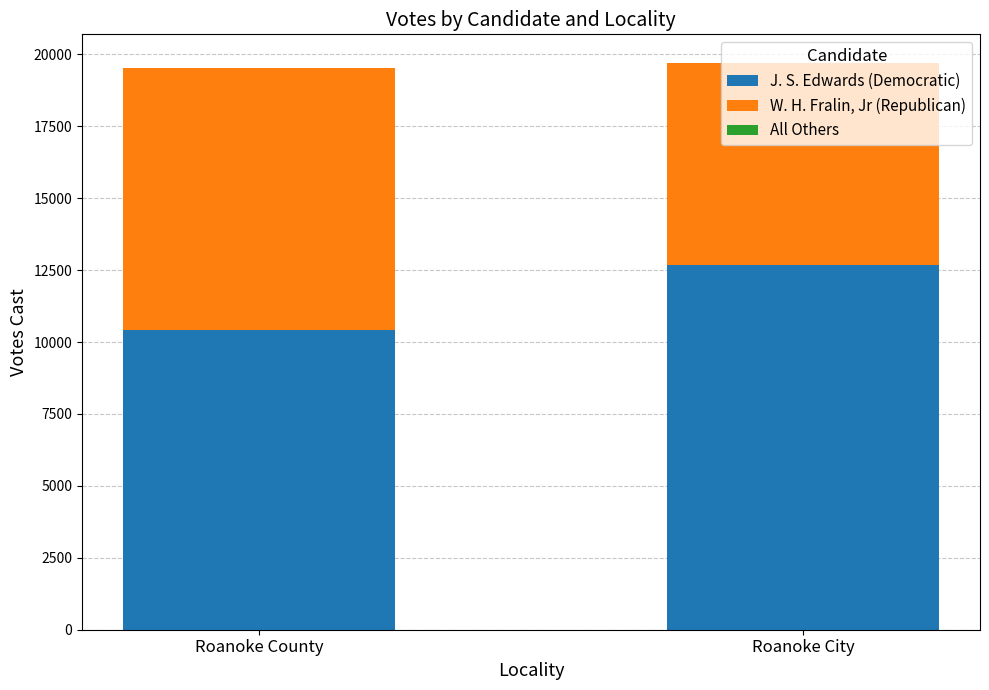

What is the highest value of the J. S. Edwards (Democratic) series?

12668